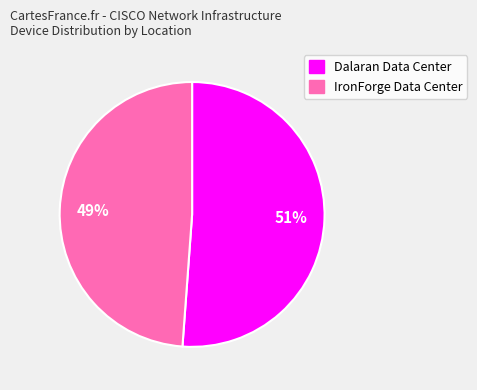

Approximately how many times larger is the value at IronForge Data Center compared to Dalaran Data Center?

1.0